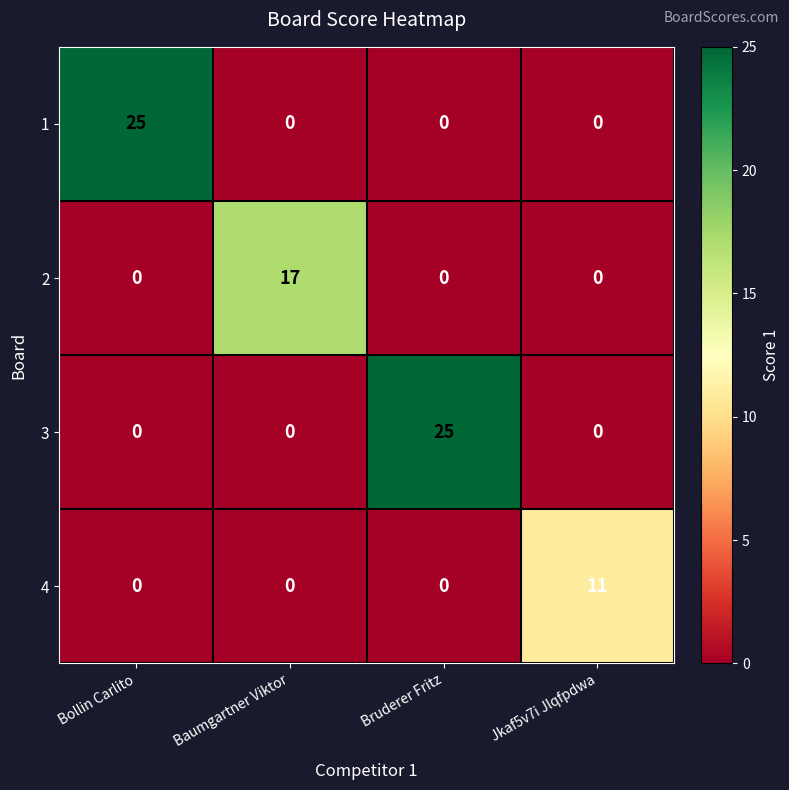

True or false: 4 has a value of 0 at Baumgartner Viktor.

True